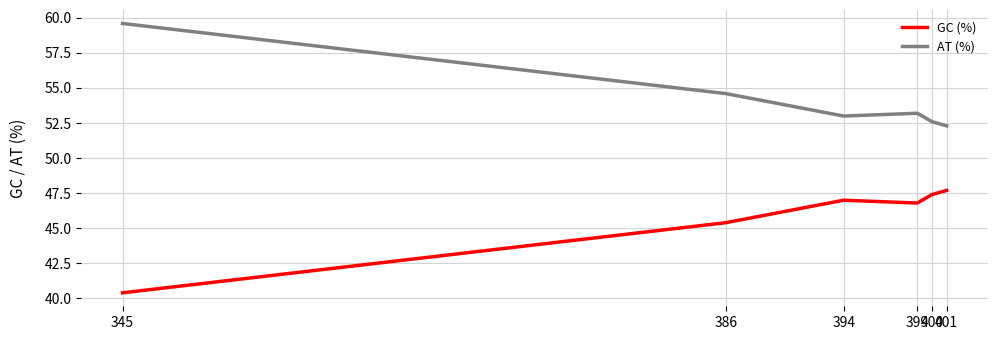

True or false: AT (%) and GC (%) intersect in this chart.

False